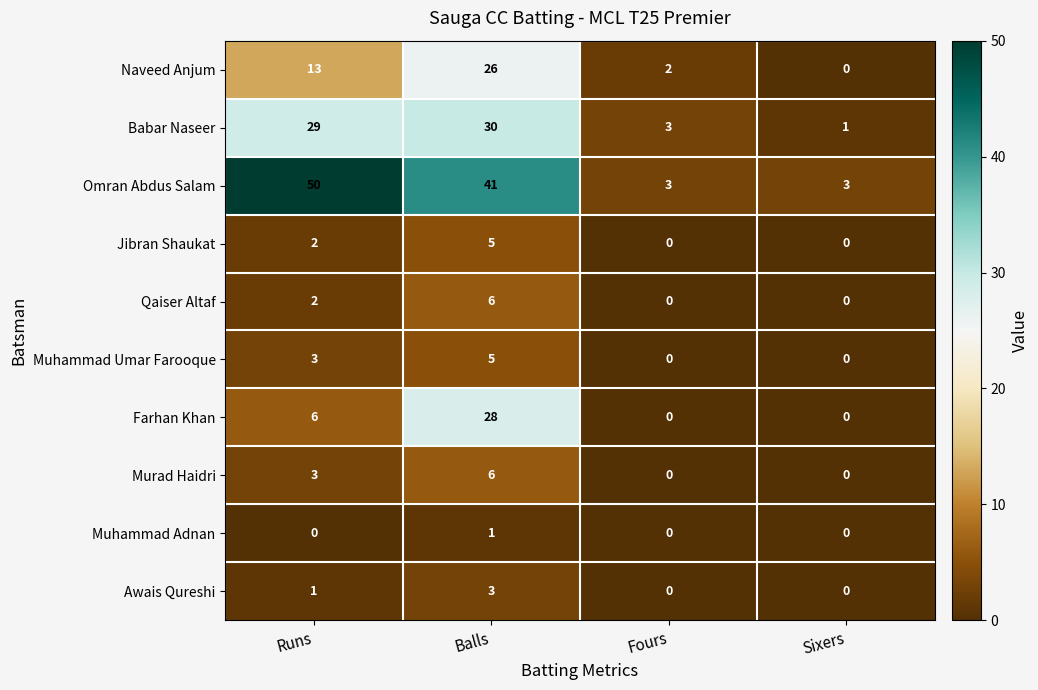

What is the spread (max minus min) of values at Fours?

3